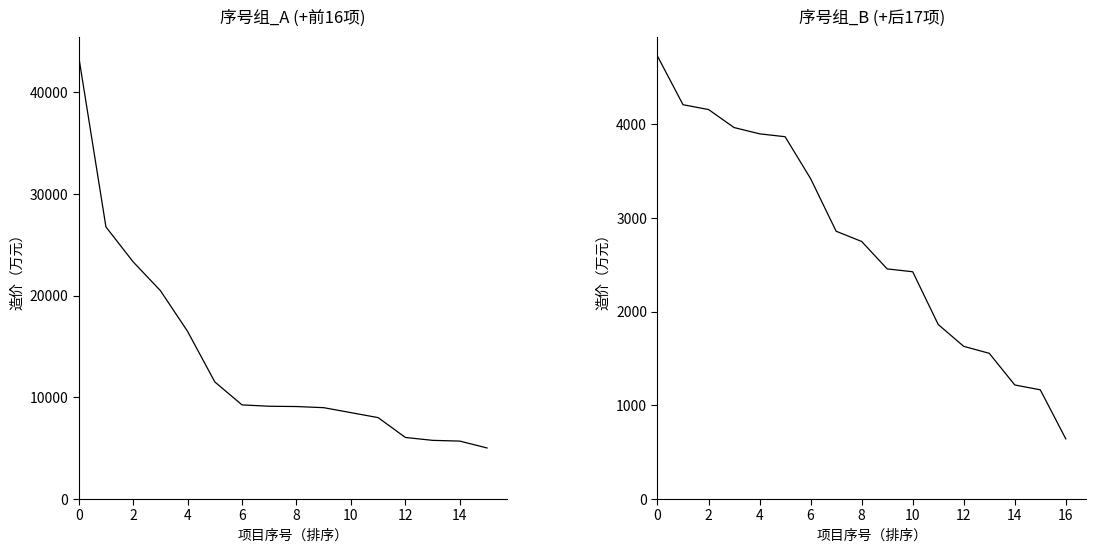

List the labels in order of value, smallest first.

27, 36, 22, 4, 10, 9, 31, 32, 34, 26, 3, 5, 28, 8, 24, 16, 35, 30, 12, 7, 20, 19, 13, 17, 23, 15, 14, 33, 18, 25, 6, 29, 1